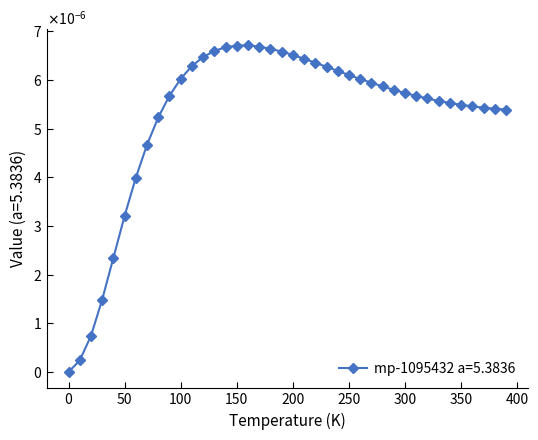

True or false: there are more than 1 points higher than both neighbors.

False